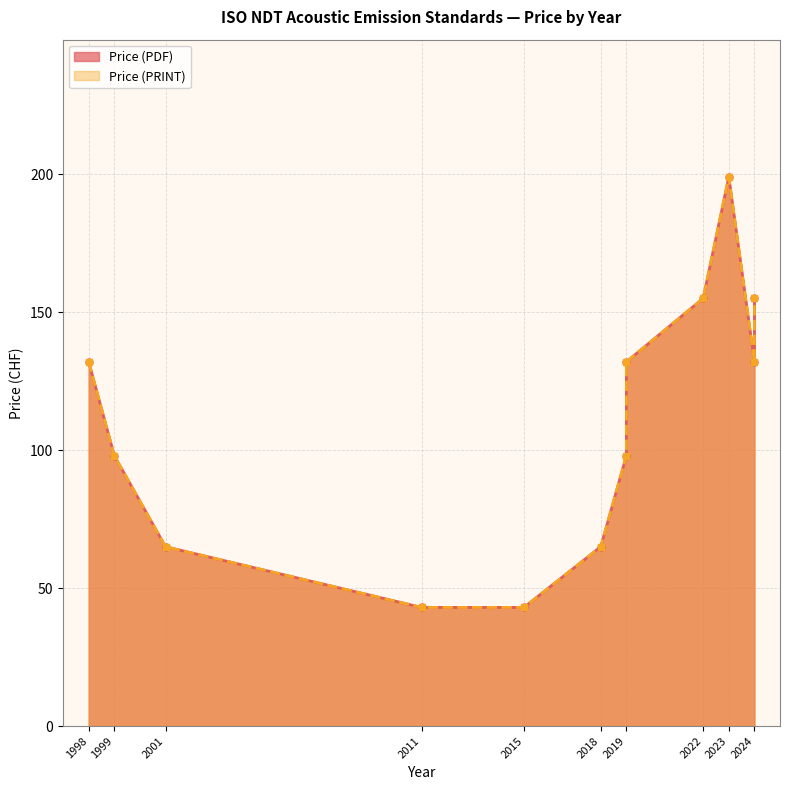

True or false: Price (PDF) and Price (PRINT) cross at least once.

False